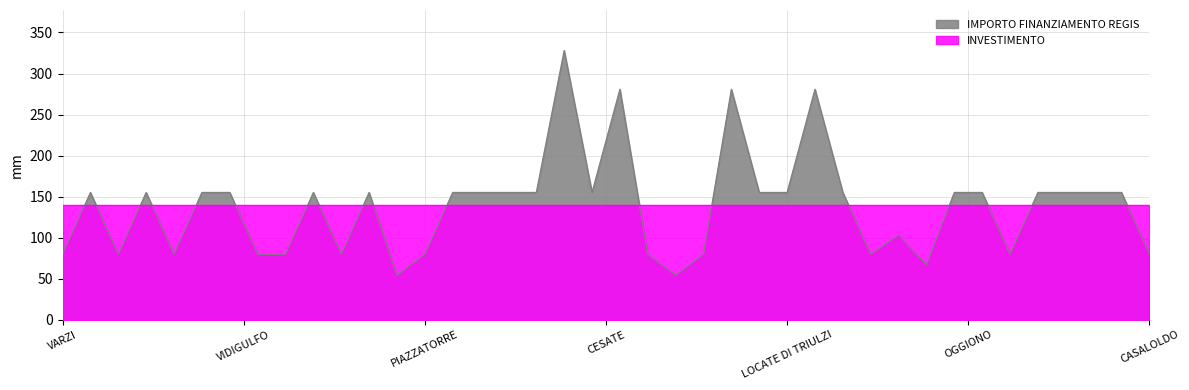

The value at PONTOGLIO is 229.5. True or false?

False